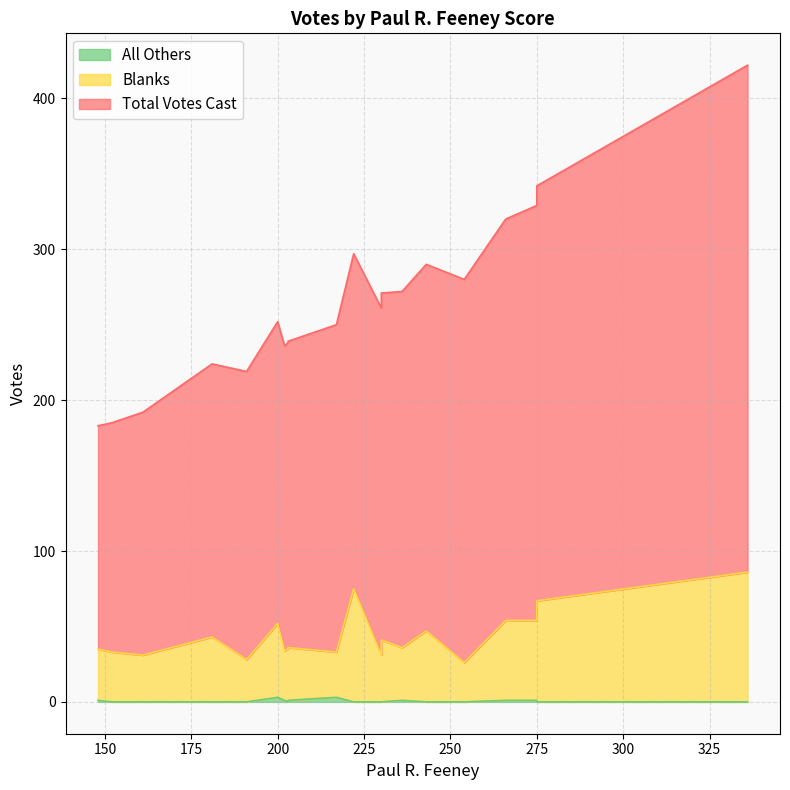

At how many categories does at least one series exceed 163?

20